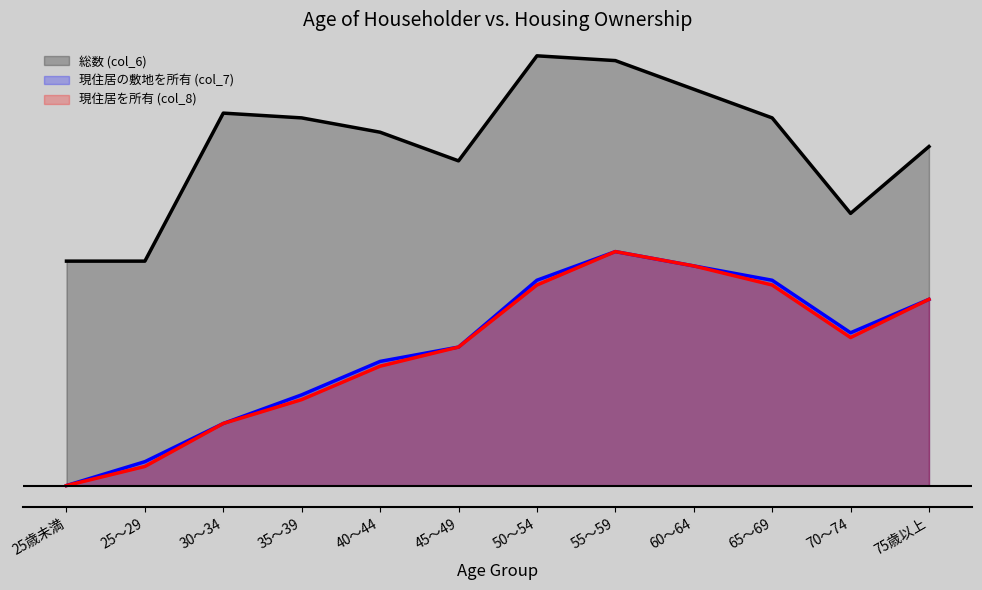

At which label does 現住居の敷地を所有 (col_7) reach its peak?

55～59